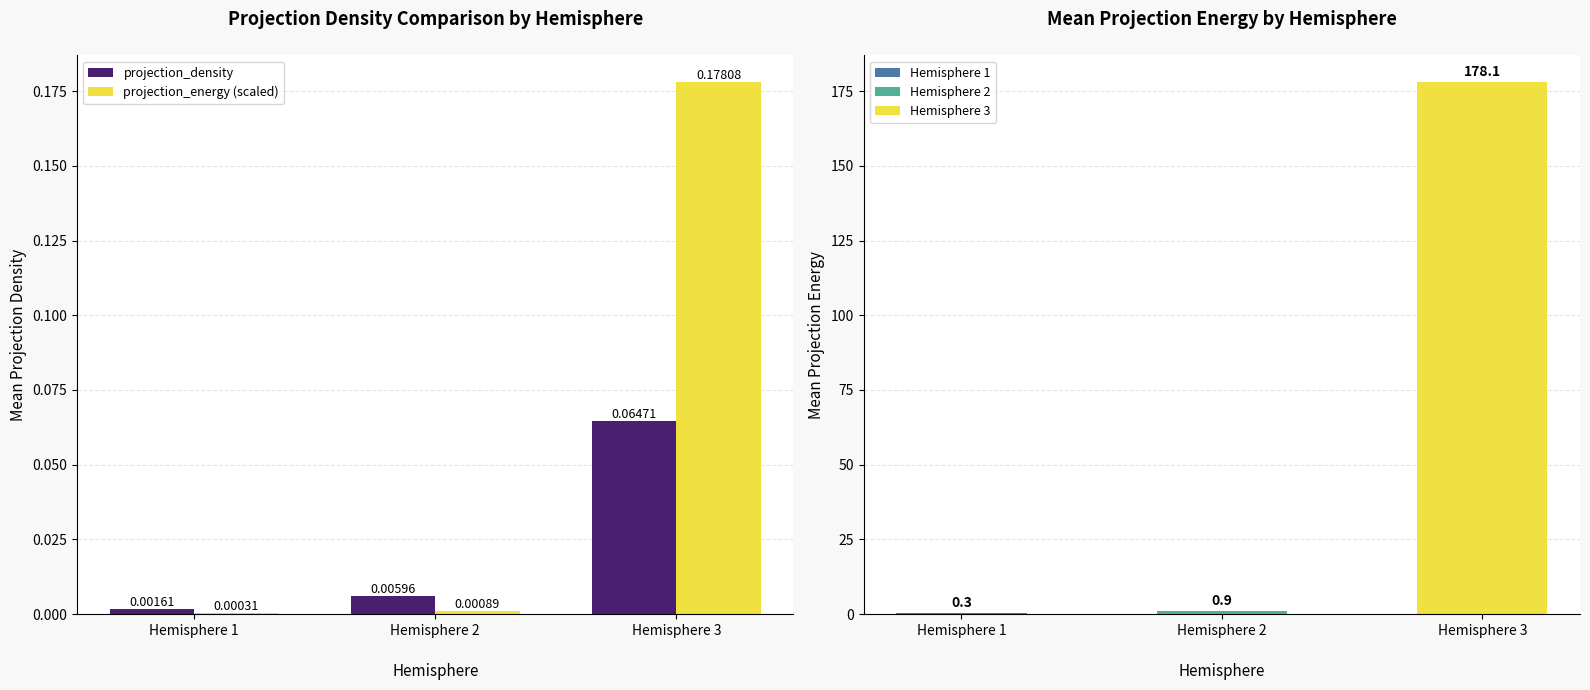

Between Hemisphere 3 and Hemisphere 1, which is larger?

Hemisphere 3